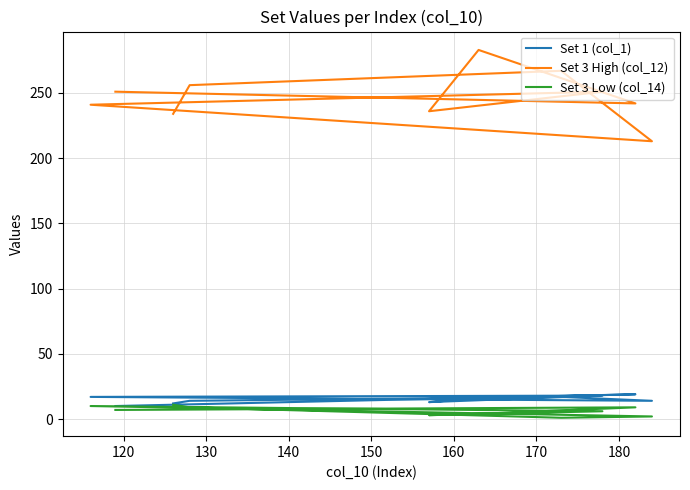

What is the difference between the second highest and second lowest values in the Set 3 High (col_12) series?

33